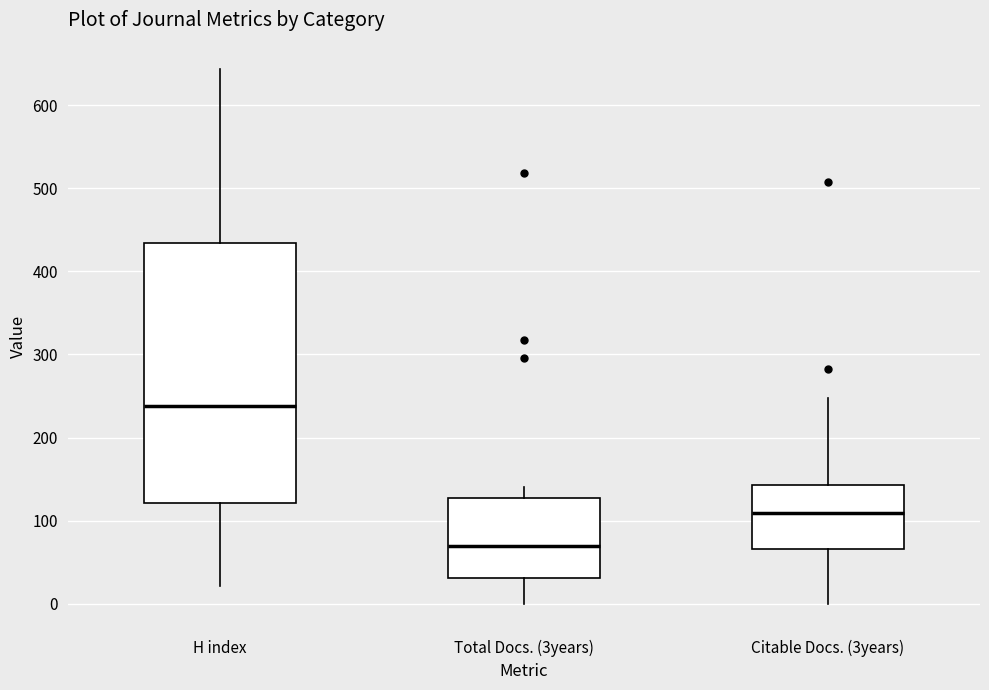

Reading left to right, read every box against the y-axis: the position of its median line, the range the box covers, and the ends of its whiskers. The values are not printed on the chart, so give them approximately, as read against the axis.

H index: median 240, box 120 to 430, whiskers 20 to 640
Total Docs. (3years): median 70, box 30 to 130, whiskers 0 to 140
Citable Docs. (3years): median 110, box 70 to 140, whiskers 0 to 250